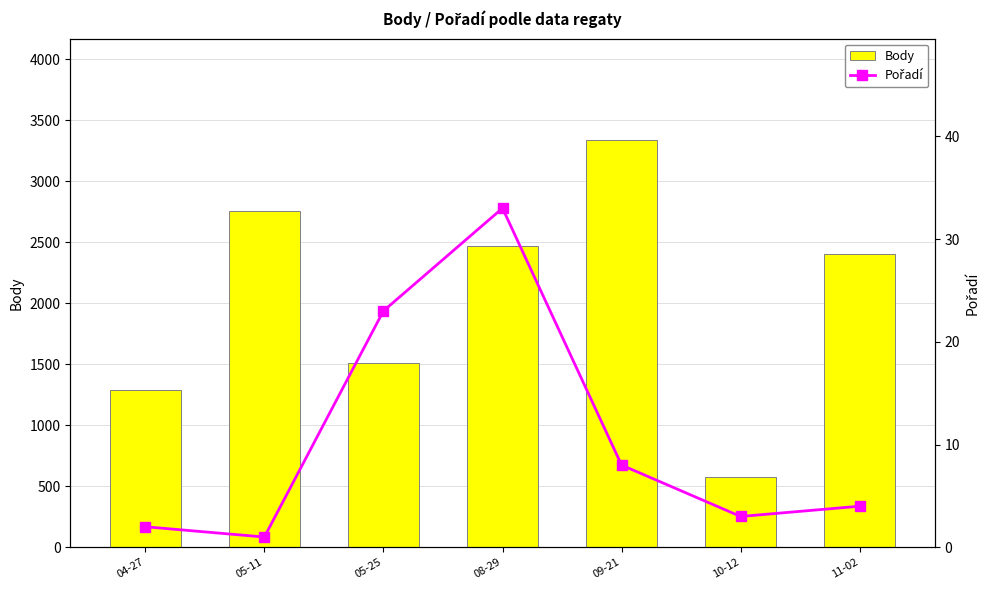

Reading left to right, what are all the values shown in this chart?

Body: 1290	2760	1515	2469	3337	578	2408
Pořadí: 2	1	23	33	8	3	4